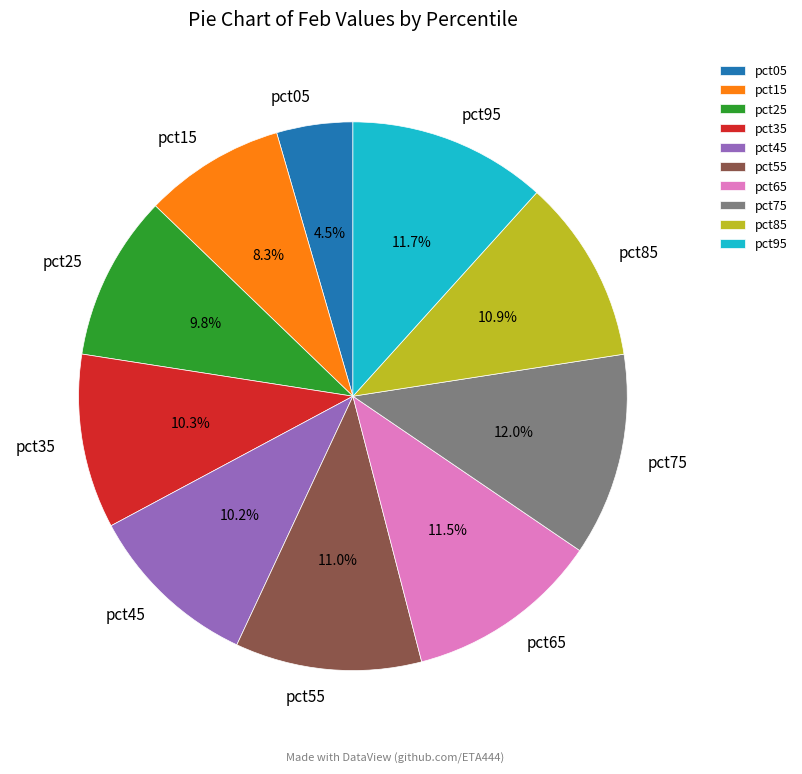

Is the sum of pct45 and pct95 greater than half?

No